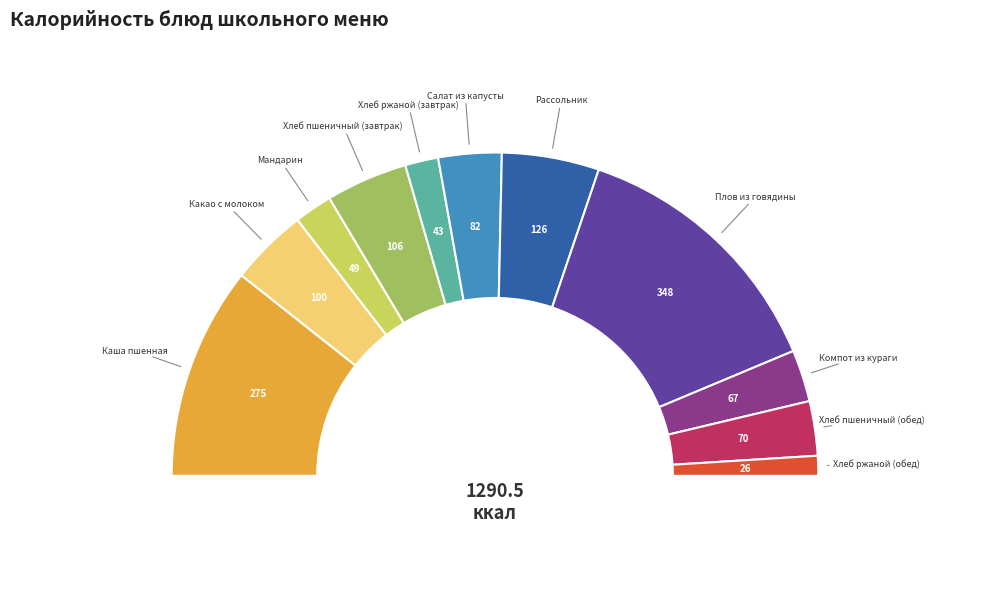

Combined, do Хлеб ржаной (обед) and Хлеб пшеничный (завтрак) account for over 50%?

No